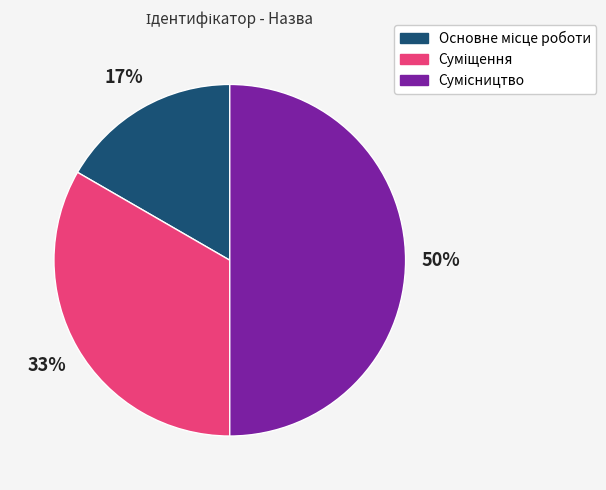

To the nearest percent, what is the average slice percentage?

33%